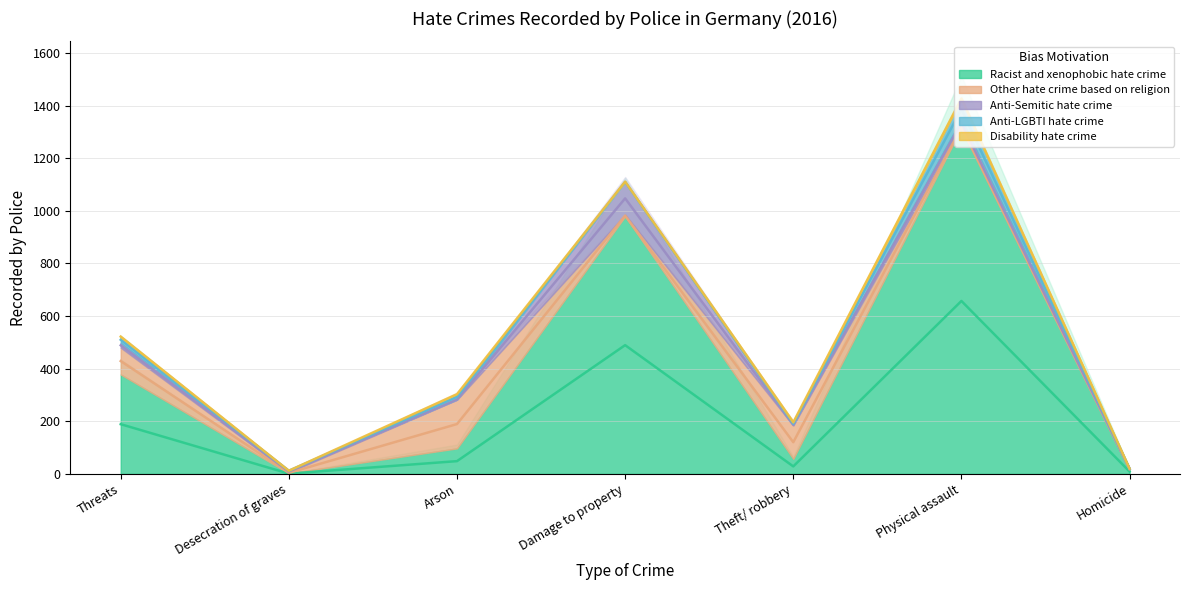

Between Desecration of graves and Damage to property, which series saw the biggest shift?

Racist and xenophobic hate crime